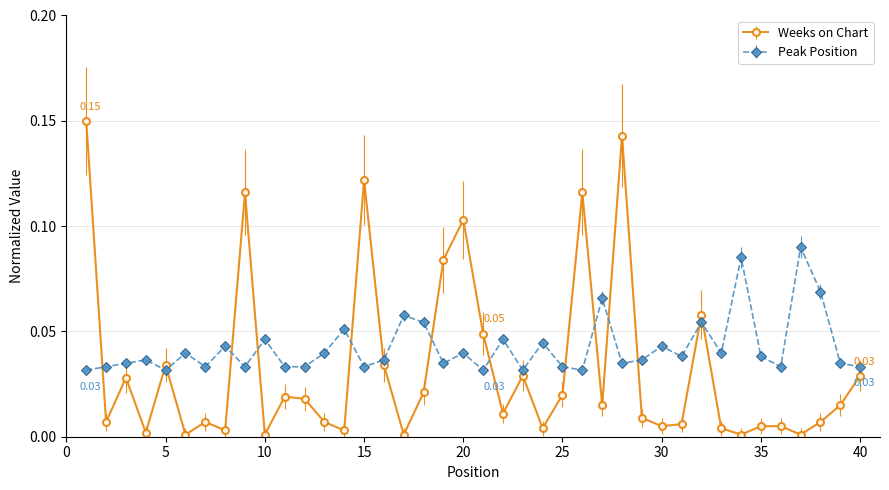

How many times do Peak Position and Weeks on Chart cross each other?

15